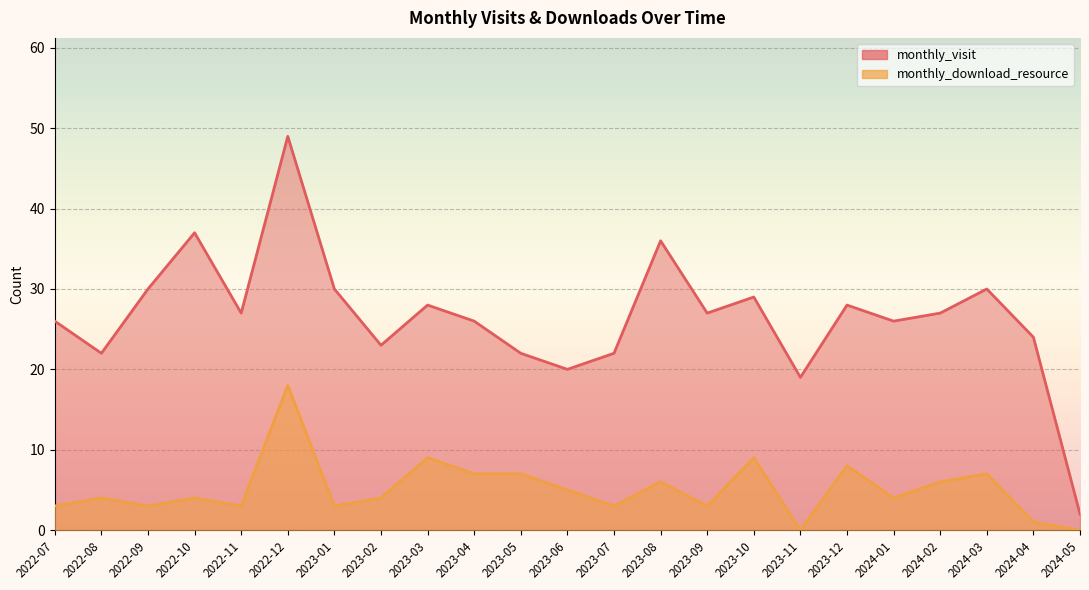

How many series are shown in this chart?

2